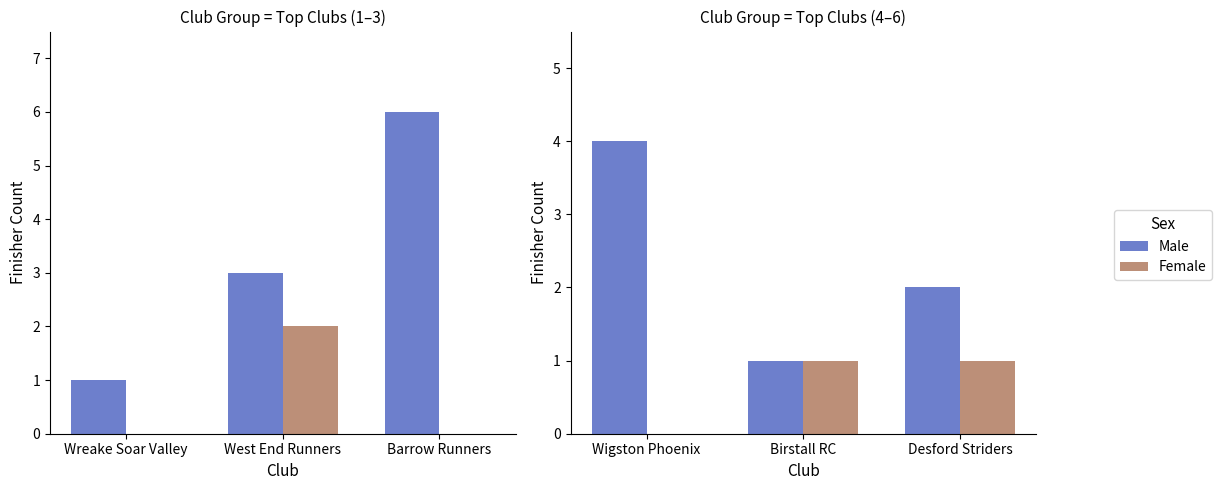

Between Birstall RC and Desford Striders, which series saw the biggest shift?

Male